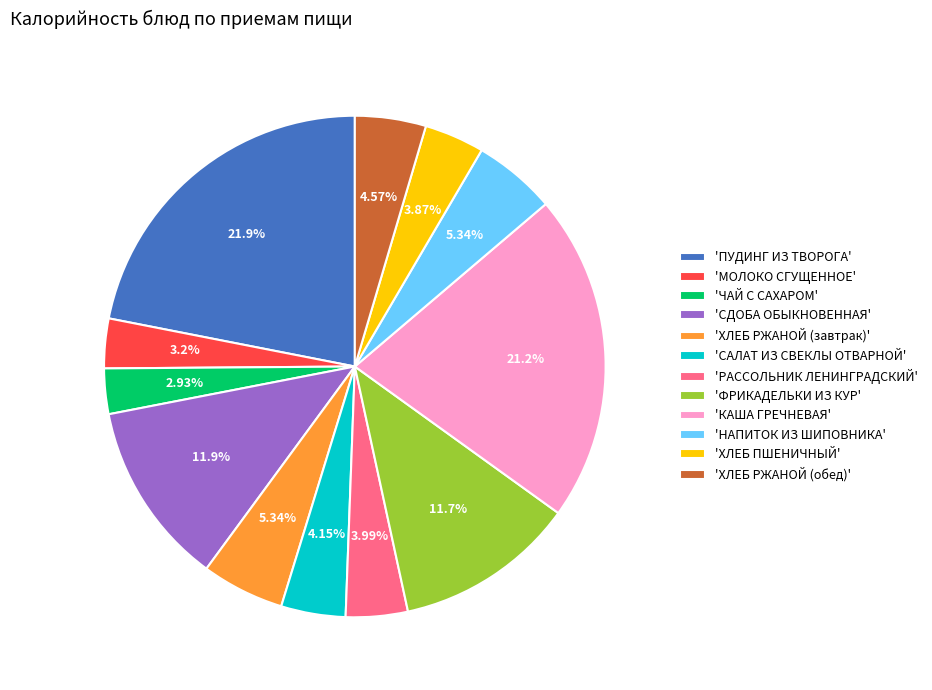

To the nearest percent, what is the difference between the largest and smallest slice percentages?

19%